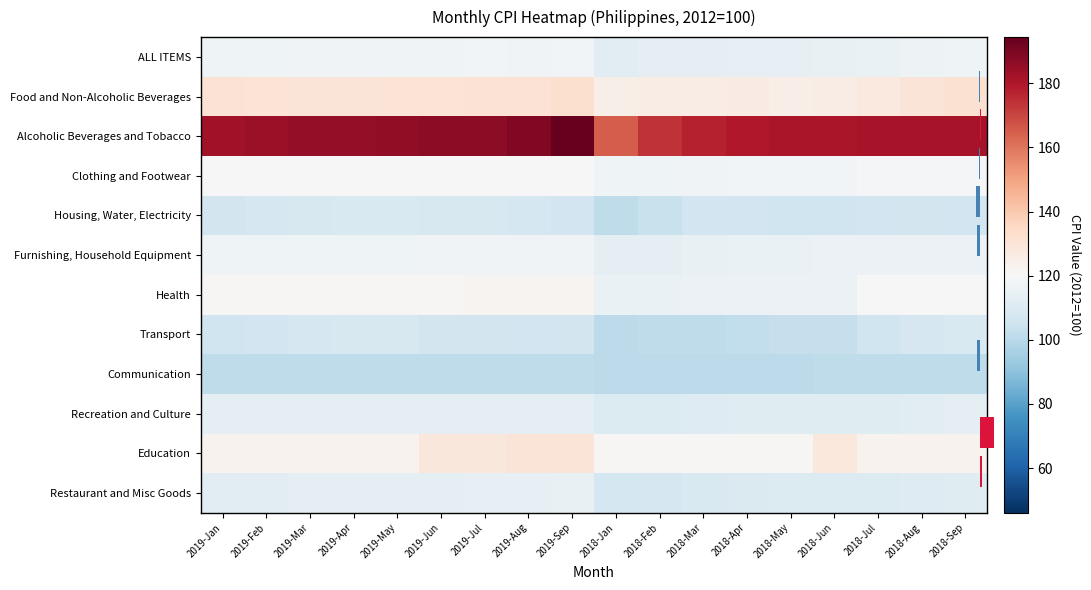

What is the difference between the Communication values at 2019-Jan and 2019-Jun?

0.1